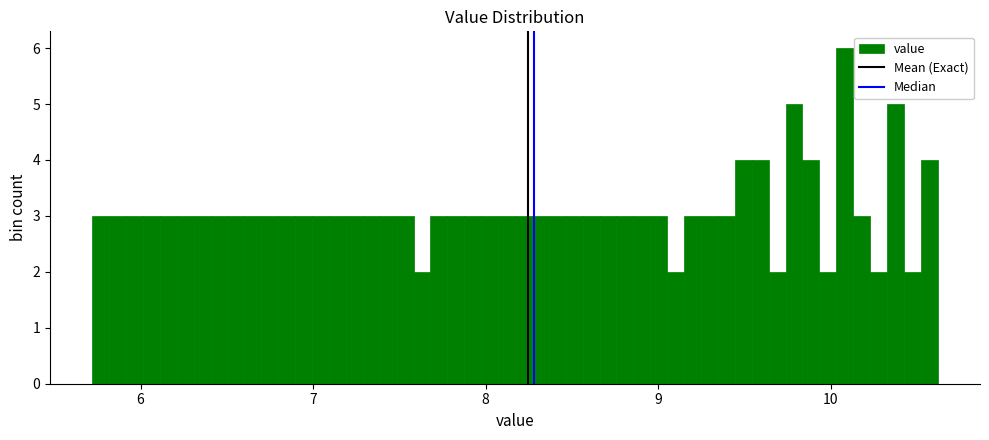

Read against the x-axis, roughly where is the centre of the tallest bar?

10.1